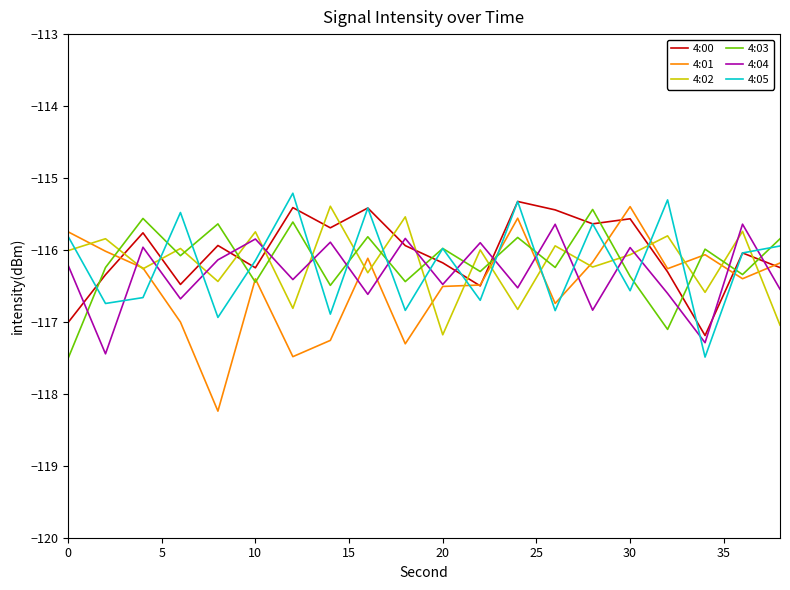

How many interior local peaks does the 4:02 series have?

9